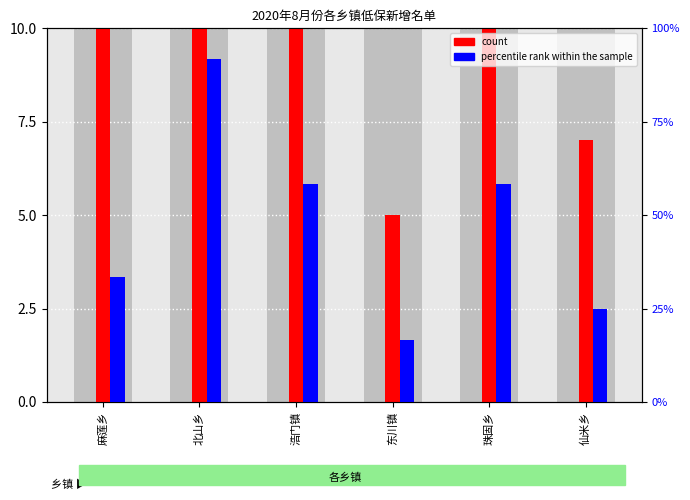

What are all the series names shown in the legend?

count, percentile rank within the sample